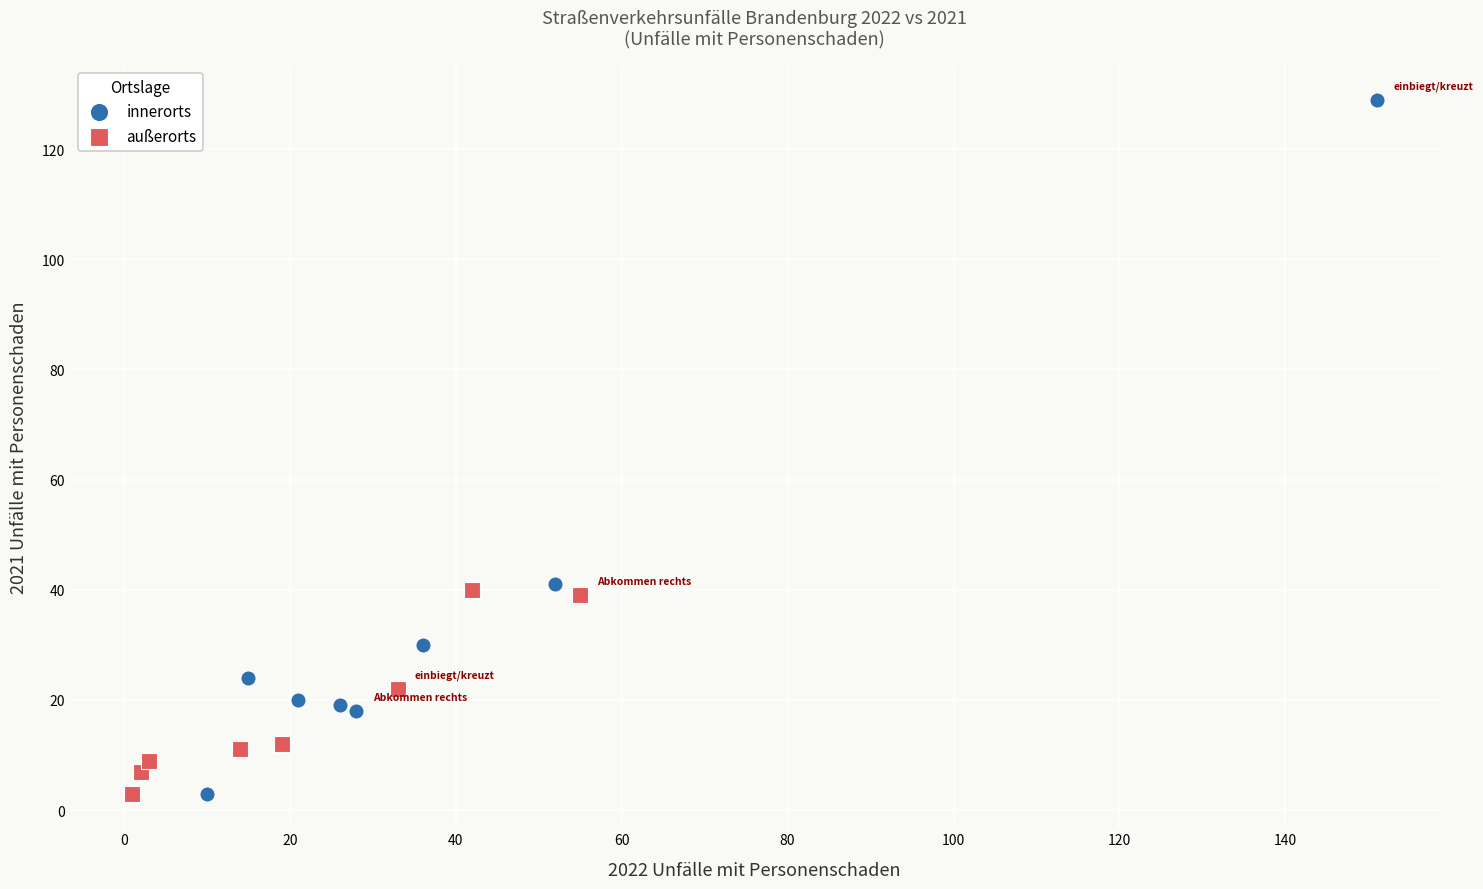

Which series contains the highest Y value?

innerorts